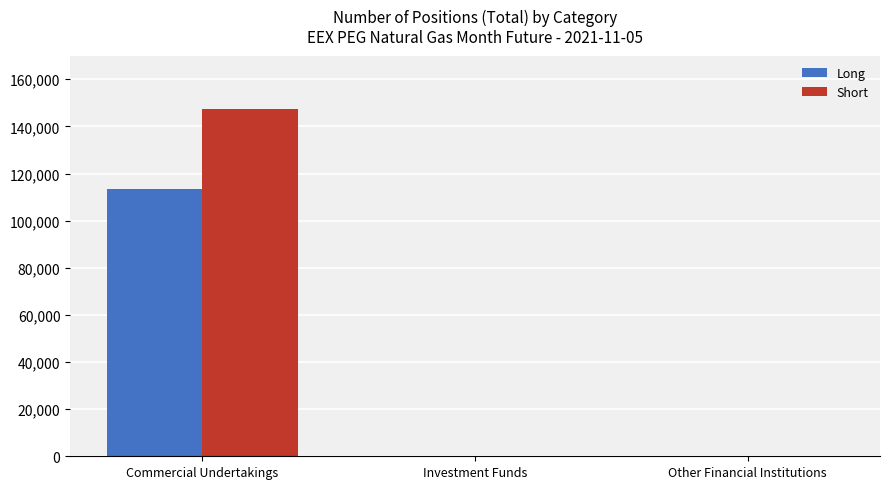

Which series has the largest total across all categories?

Short